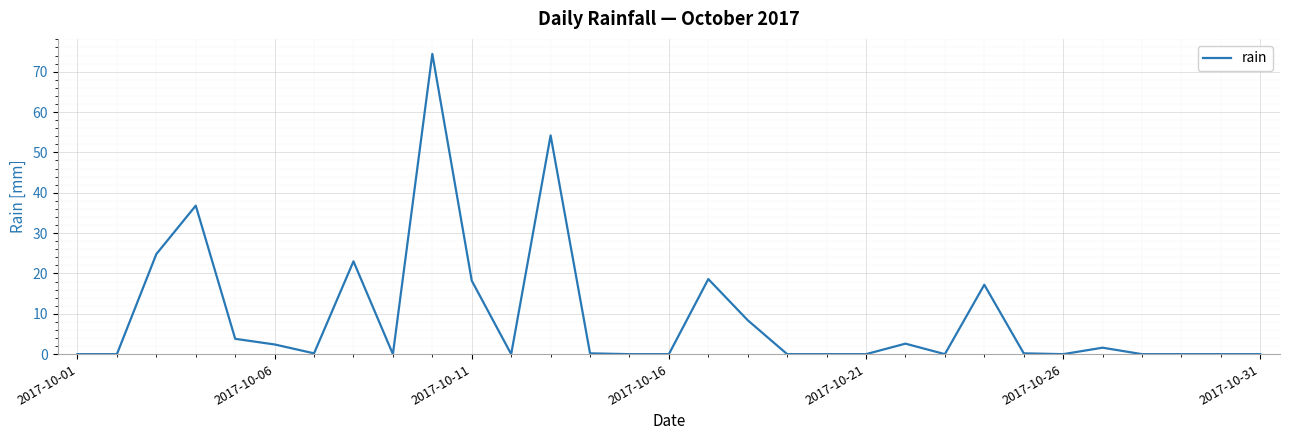

What is the maximum value shown in the chart?

74.4